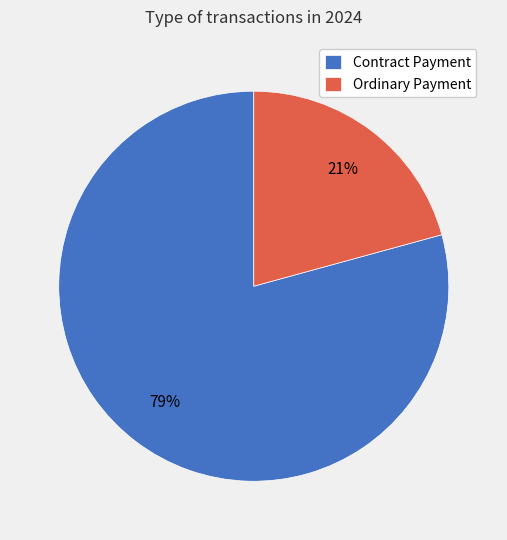

Between Contract Payment and Ordinary Payment, which is larger?

Contract Payment